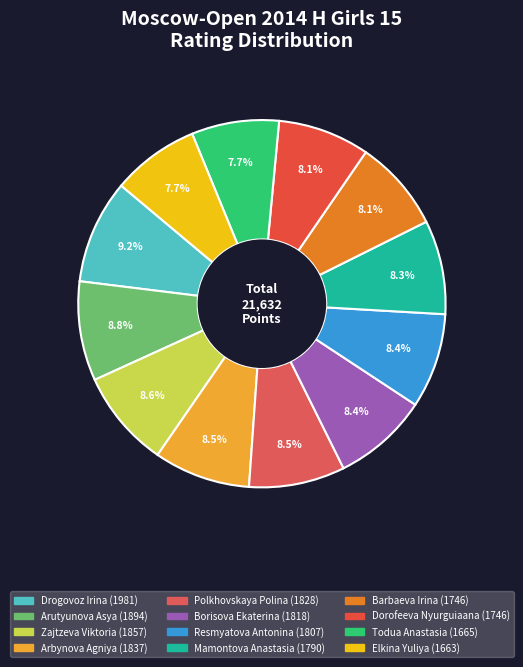

Do Drogovoz Irina and Polkhovskaya Polina together represent more than half of the pie?

No